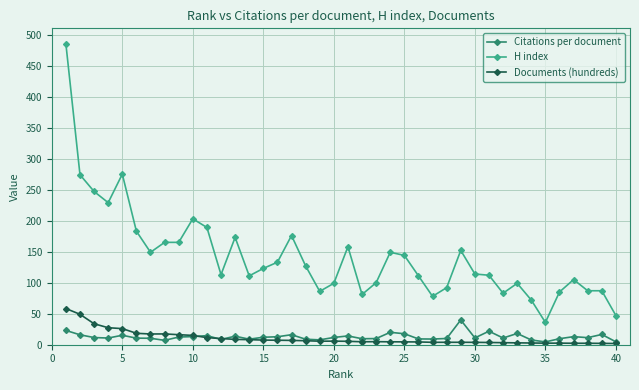

What is the average value of the H index series?

142.4